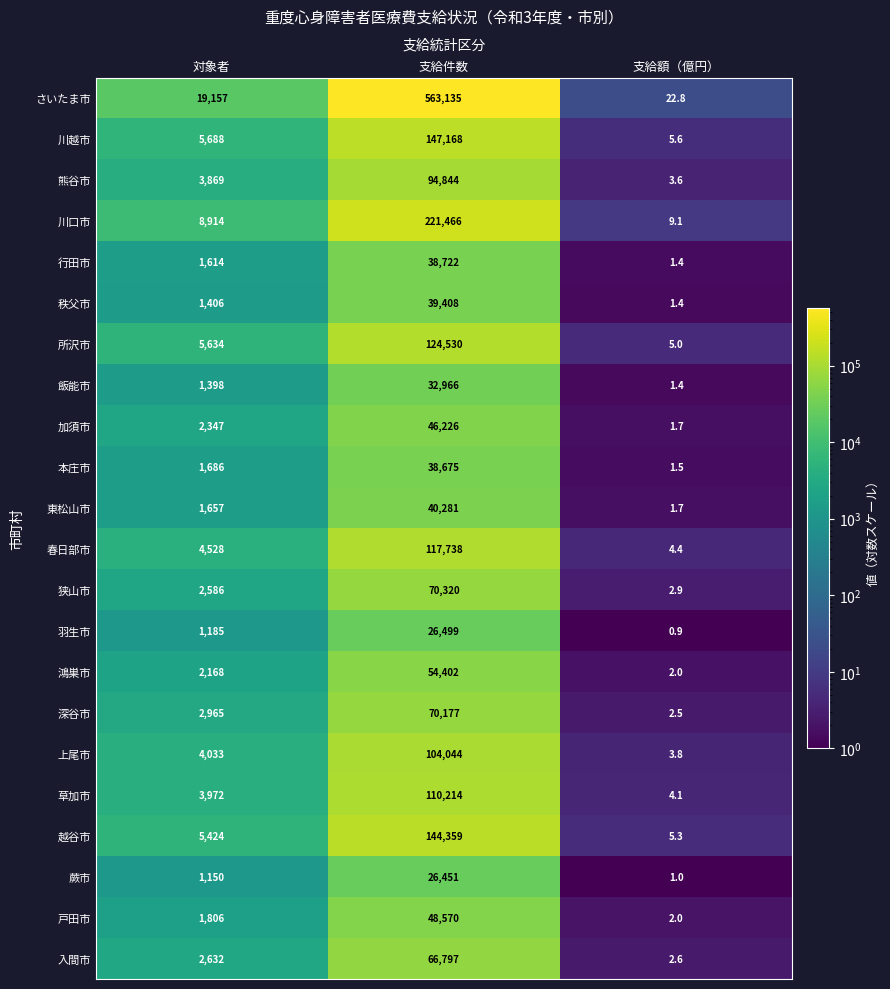

List the series in order of their peak value, highest first.

さいたま市, 川口市, 川越市, 越谷市, 所沢市, 春日部市, 草加市, 上尾市, 熊谷市, 狭山市, 深谷市, 入間市, 鴻巣市, 戸田市, 加須市, 東松山市, 秩父市, 行田市, 本庄市, 飯能市, 羽生市, 蕨市